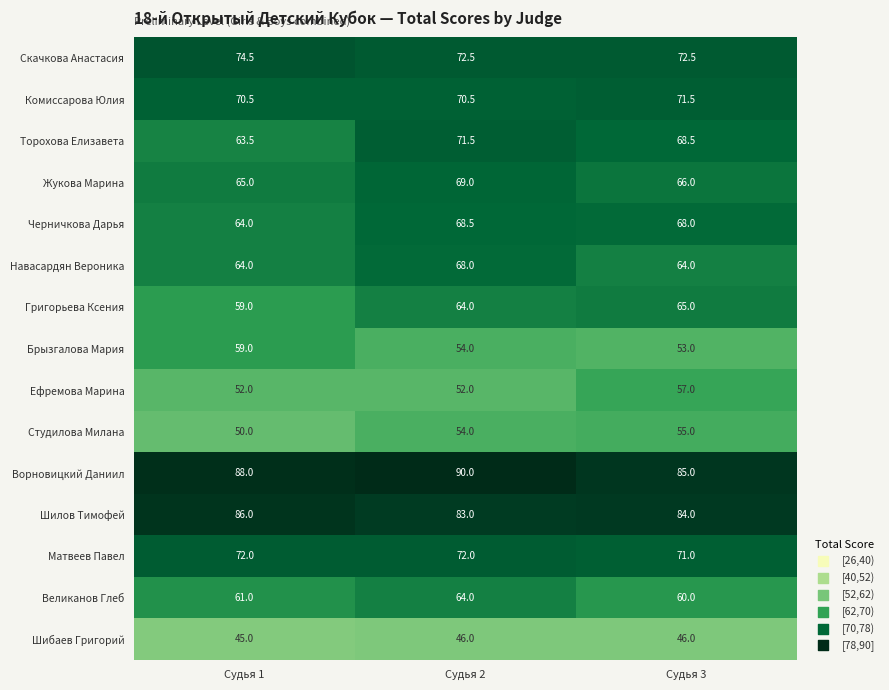

At which label does Жукова Марина first exceed 66?

Судья 2